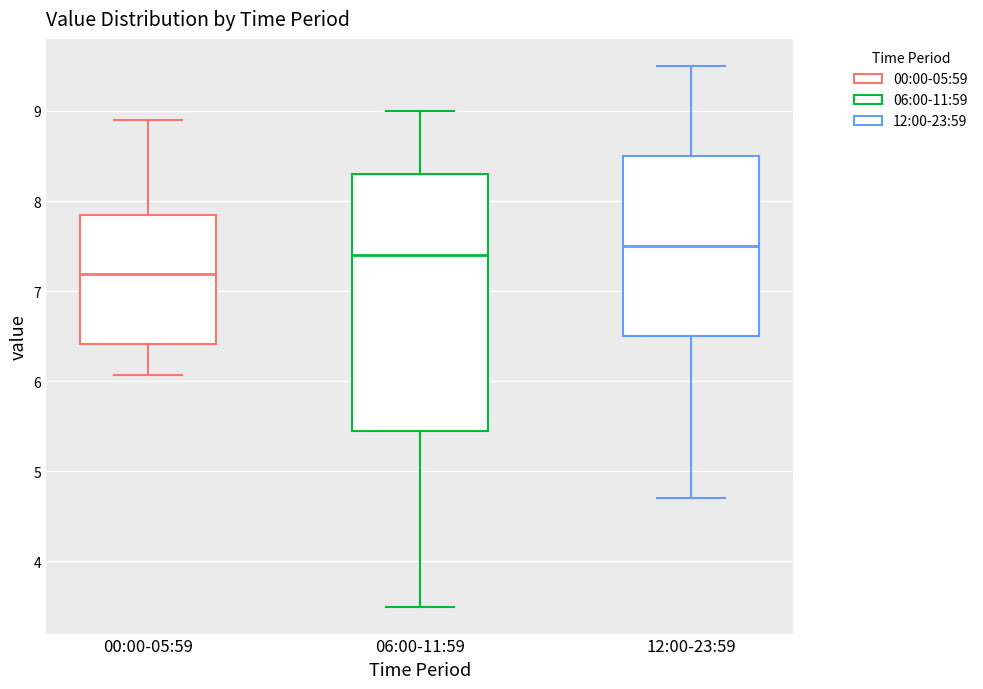

Reading left to right, transcribe this box plot: for each box, give where its median line is, the range the box spans, and where its two whiskers end, as read against the y-axis. The values are not printed on the chart, so give them approximately, as read against the axis.

00:00-05:59: median 7.2, box 6.4 to 7.9, whiskers 6.1 to 8.9
06:00-11:59: median 7.4, box 5.5 to 8.3, whiskers 3.5 to 9.0
12:00-23:59: median 7.5, box 6.5 to 8.5, whiskers 4.7 to 9.5